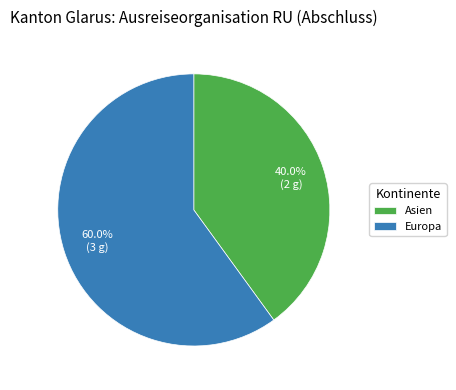

What percentage is NOT represented by Europa?

40.0%